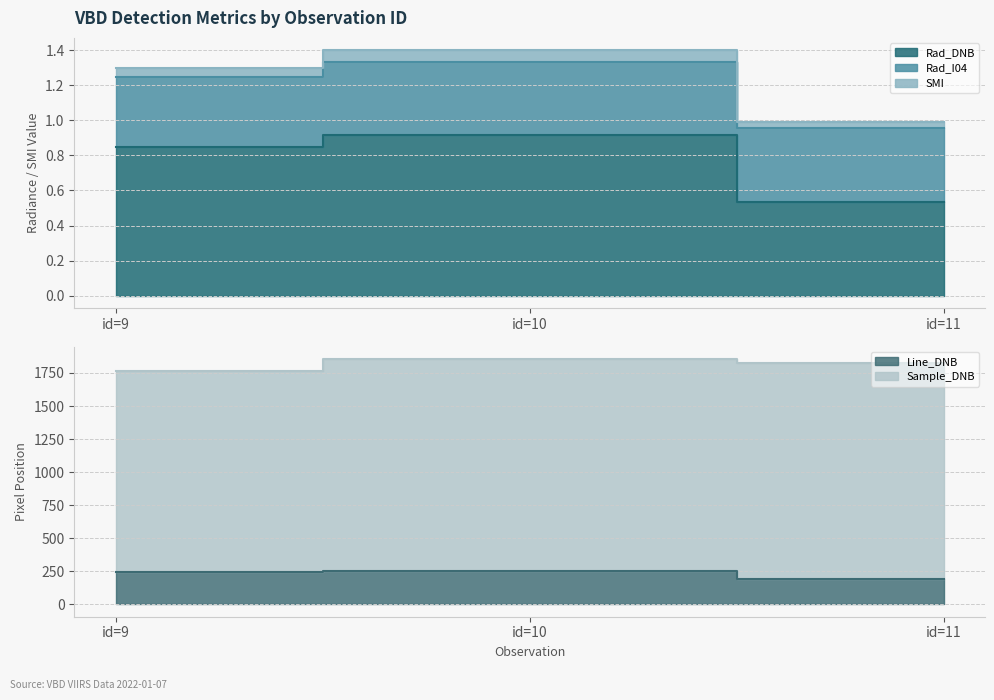

Reading left to right, what are all the values shown in this chart?

Rad_DNB: id=9=0.9	id=10=0.9	id=11=0.5
Rad_I04: id=9=0.4	id=10=0.4	id=11=0.4
SMI: id=9=0.1	id=10=0.1	id=11=0.0
Line_DNB: id=9=243.0	id=10=254.0	id=11=192.0
Sample_DNB: id=9=1519.0	id=10=1602.0	id=11=1637.0